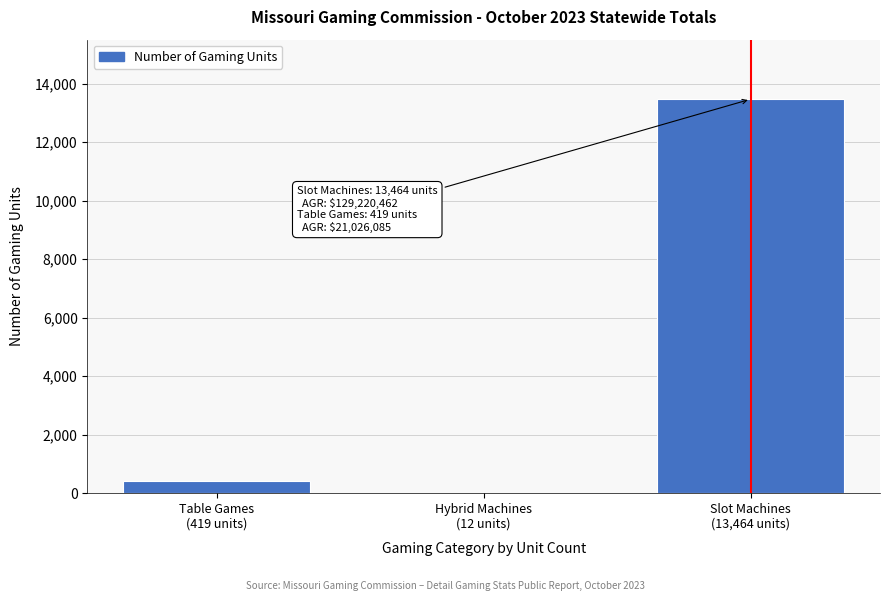

What is the sum of all values?

13895